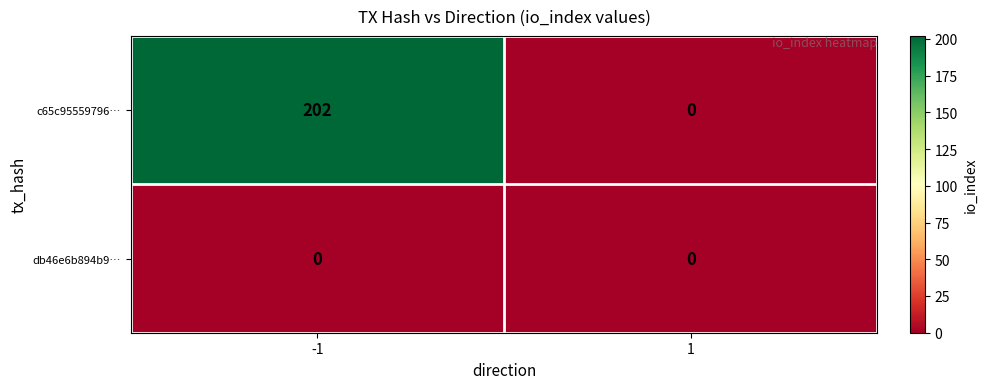

How many categories are shown in the chart?

2